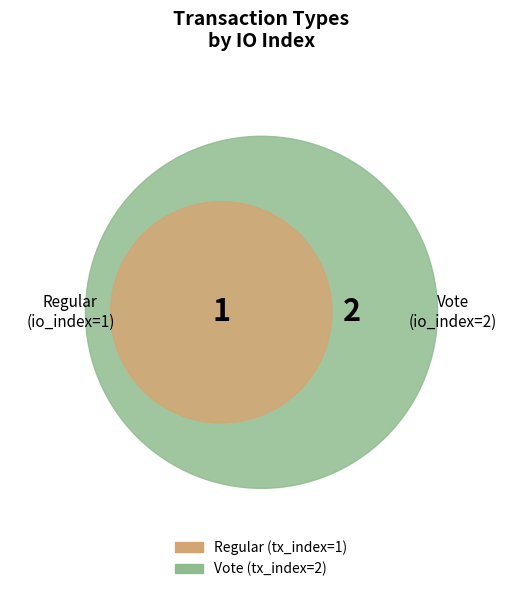

Does Regular represent more than half of the total?

No